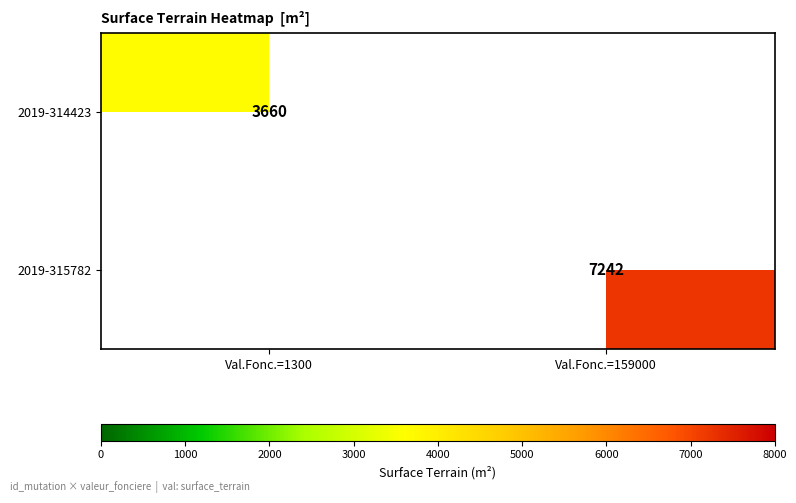

Which series changed the most between Val.Fonc.=1300 and Val.Fonc.=159000?

2019-315782